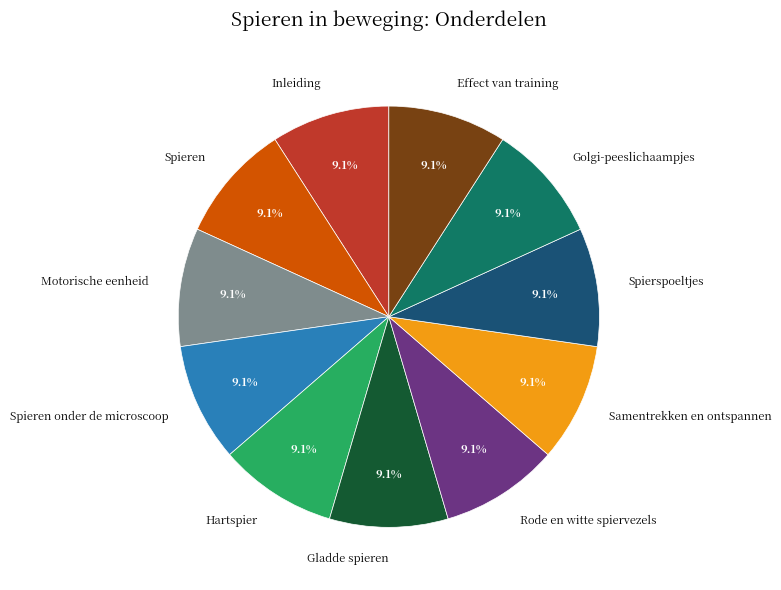

Is there a majority slice in this chart?

No